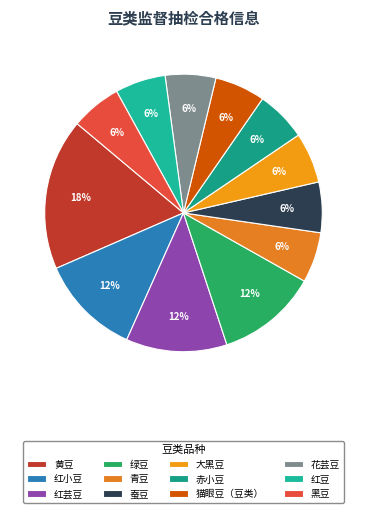

Count the number of slices in the pie.

12